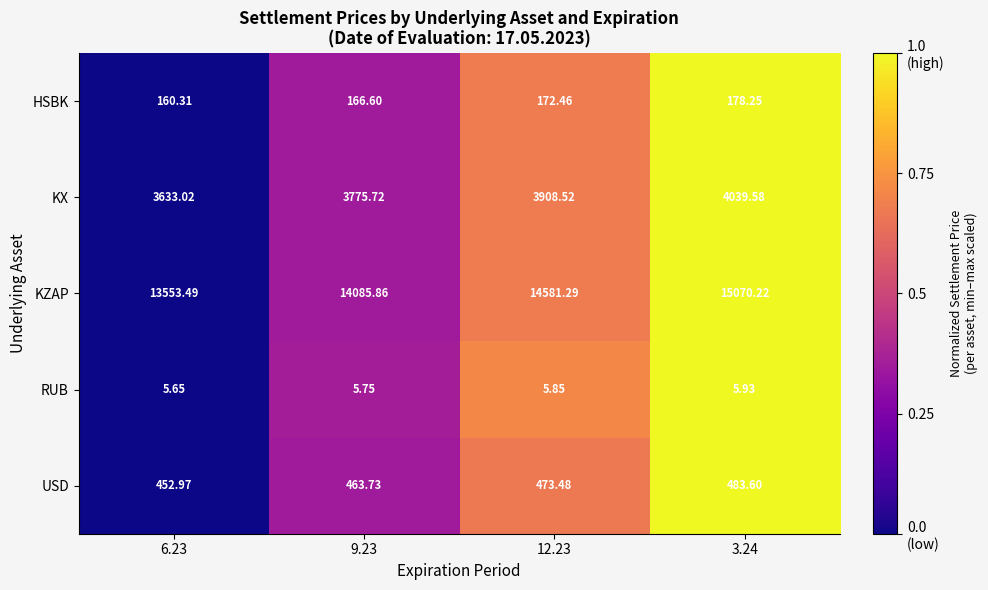

List the series in order of their peak value, highest first.

KZAP, KX, USD, HSBK, RUB